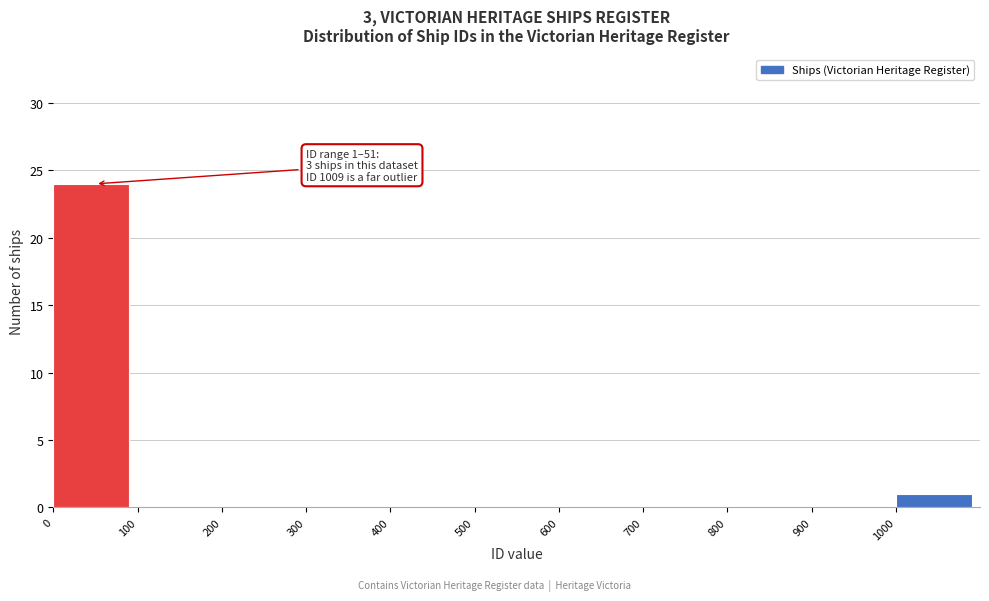

Over which range of the x-axis is the bar tallest?

0 to 100